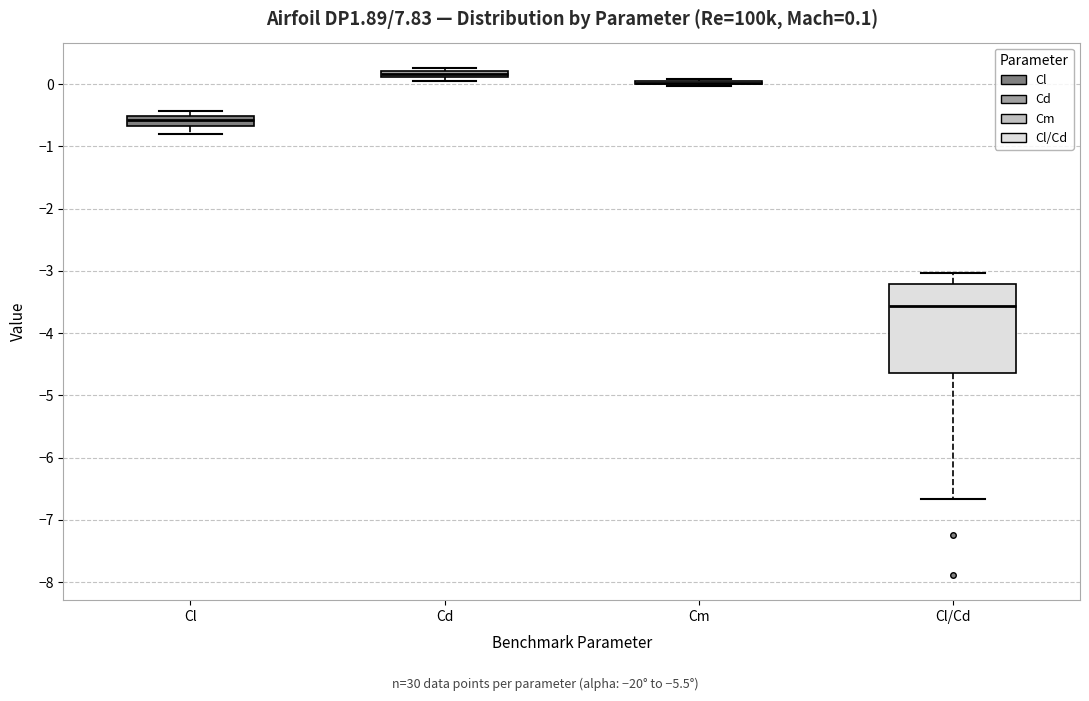

Which box is the tallest, from its lower edge to its upper edge?

Cl/Cd